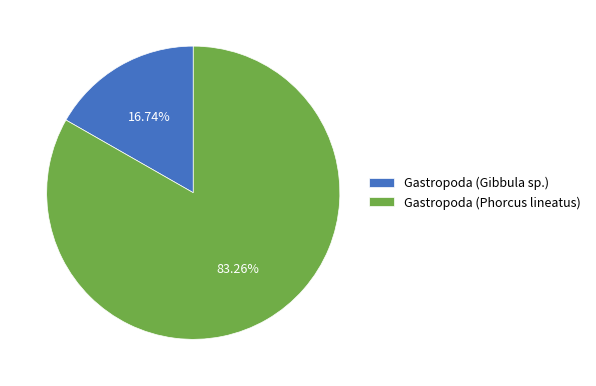

To the nearest percent, what portion does Gastropoda (Phorcus lineatus) represent?

83%